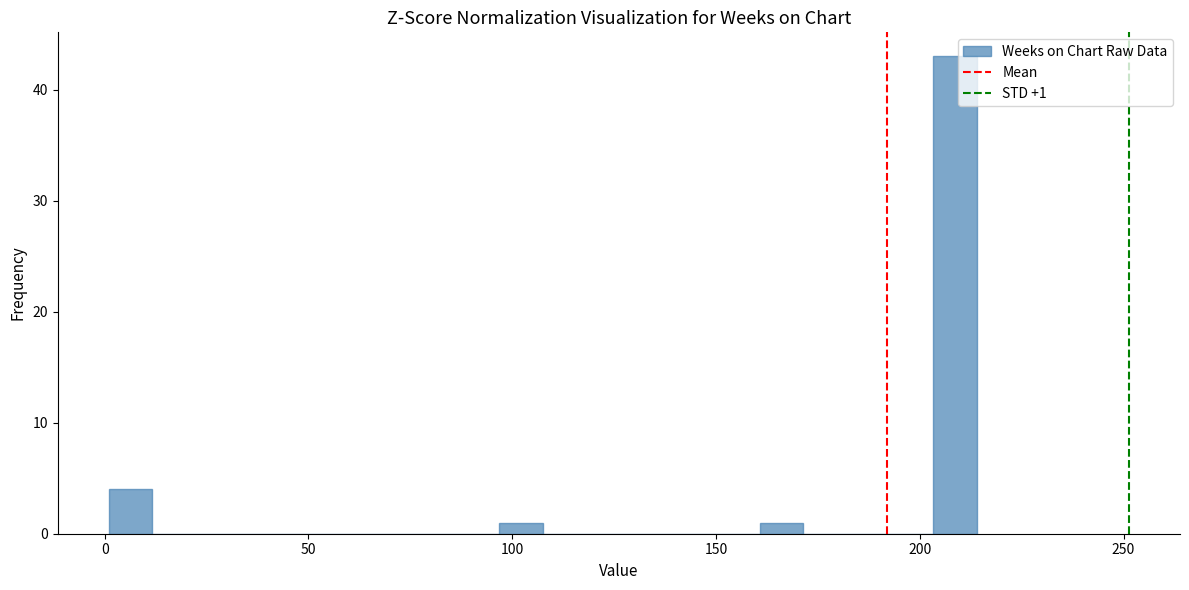

Around what value on the x-axis is the tallest bar? Give the approximate position of its centre, as read against the axis.

210